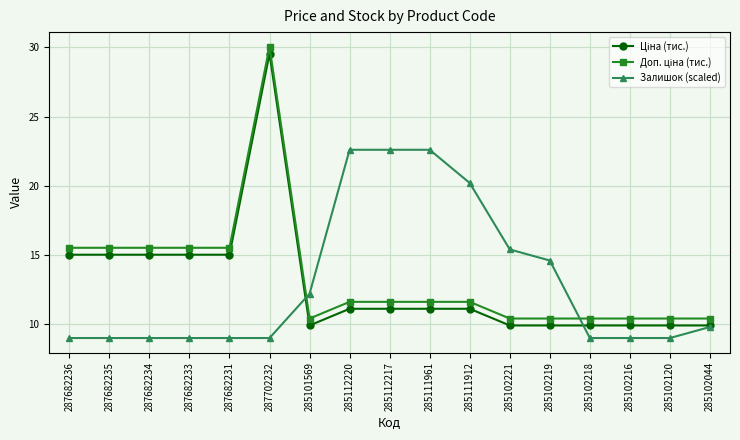

What is the total value across all series at 287682236?

39.5